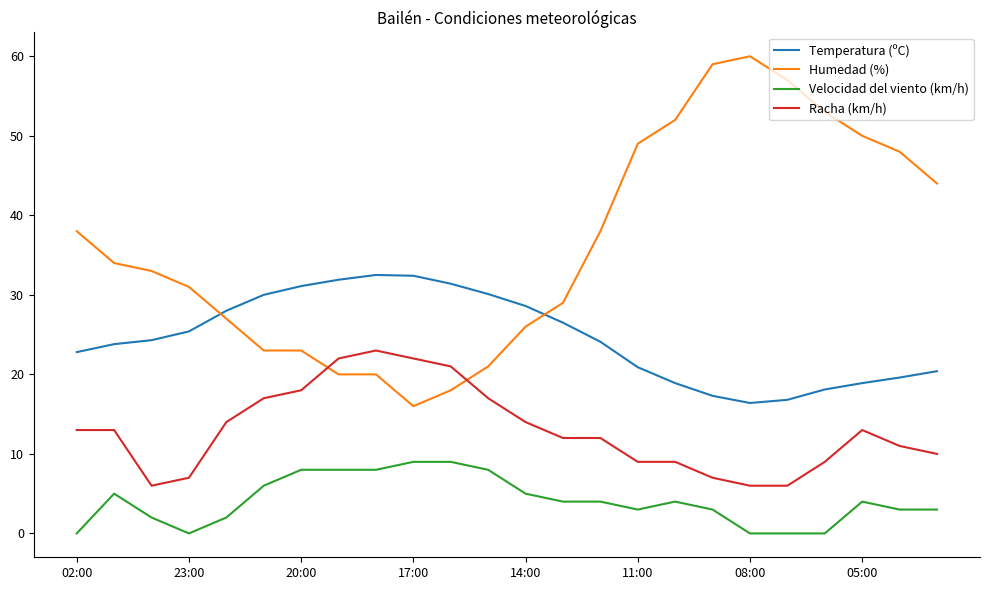

What is the lowest value of the Humedad (%) series?

16.0